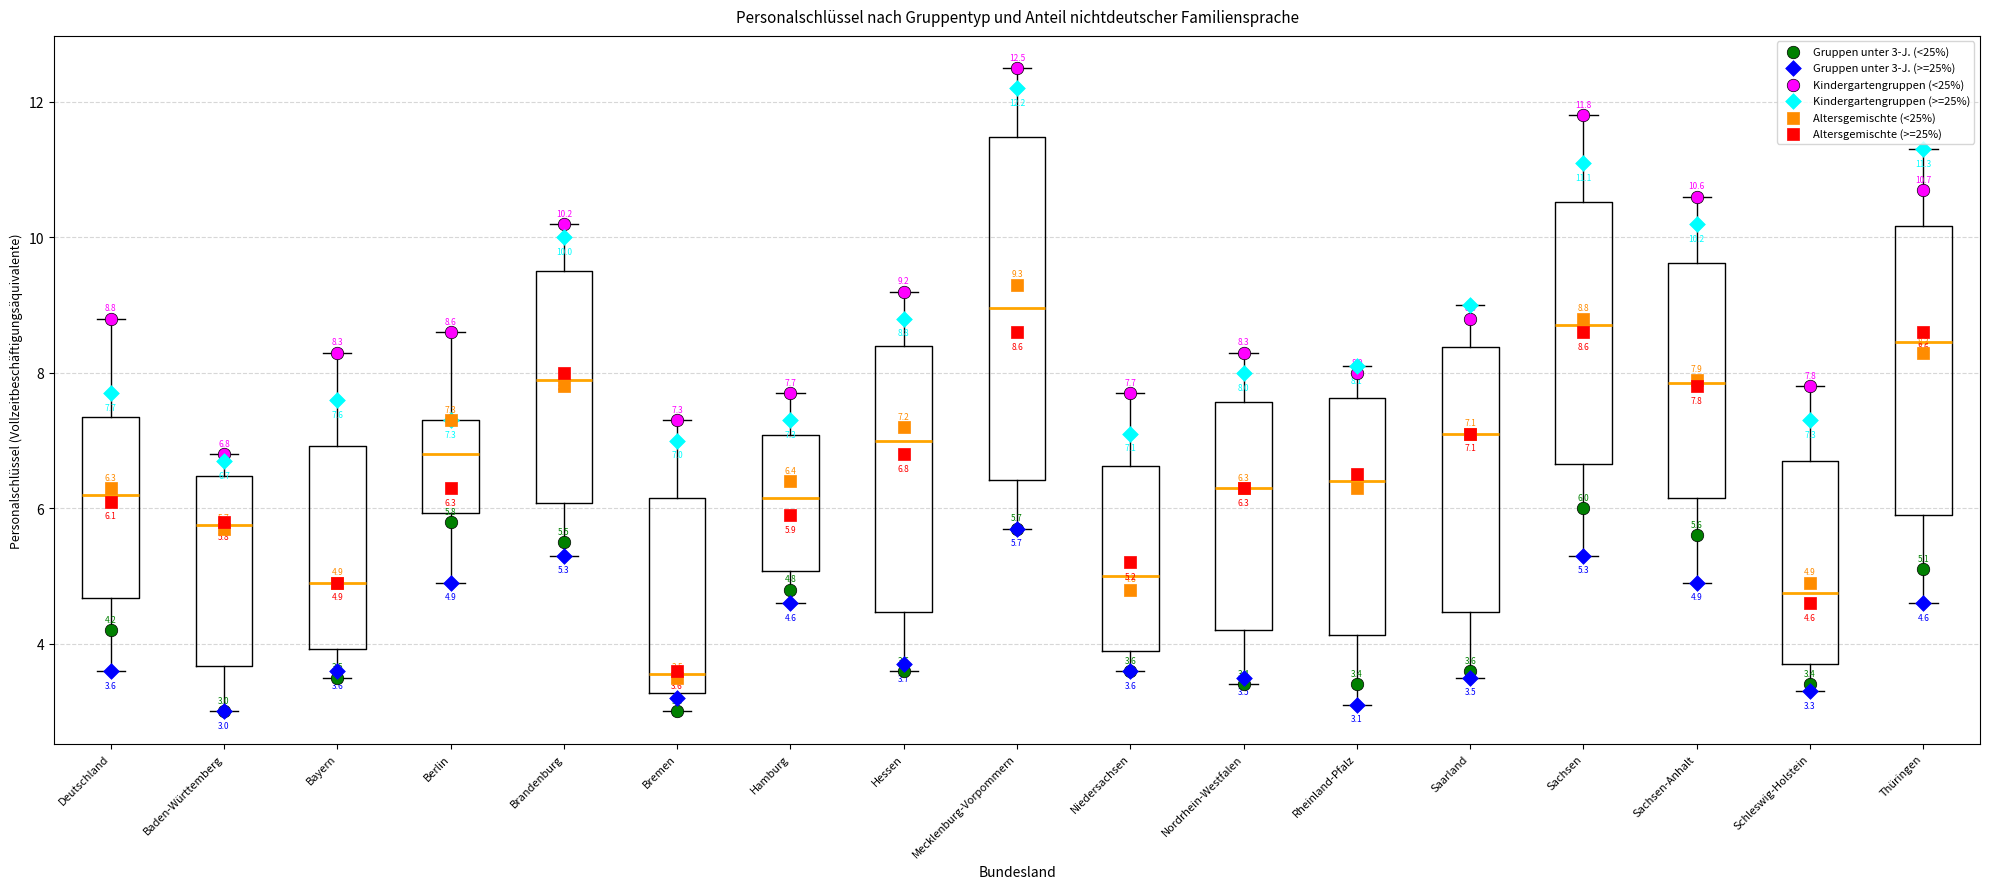

Which box has the lowest median line?

Bremen